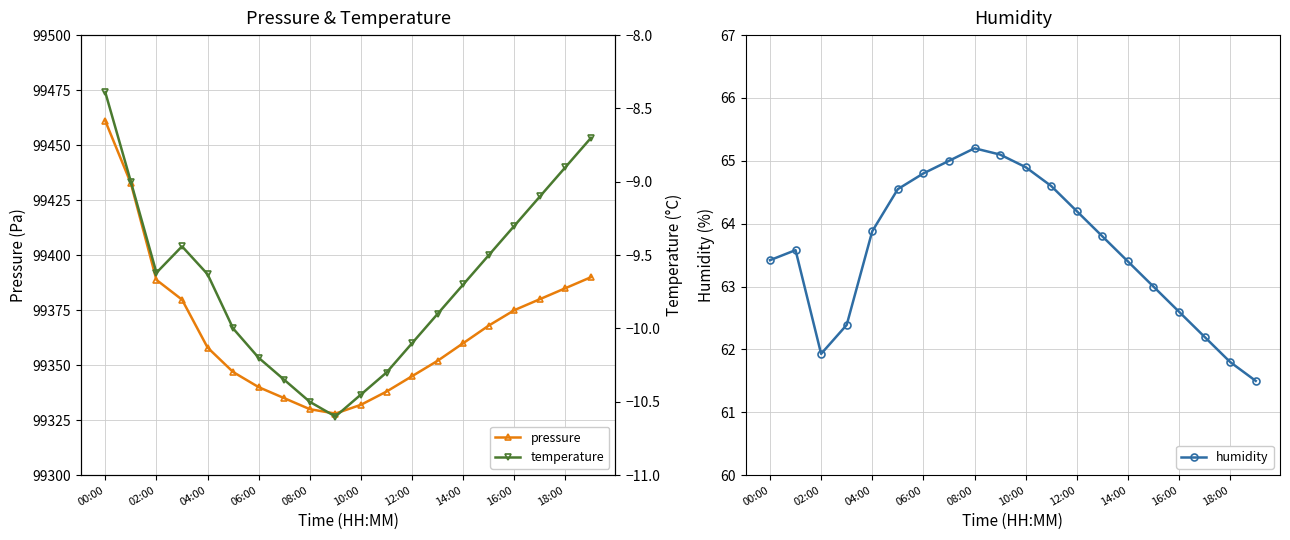

The value of humidity at 11 is 99.9. True or false?

False